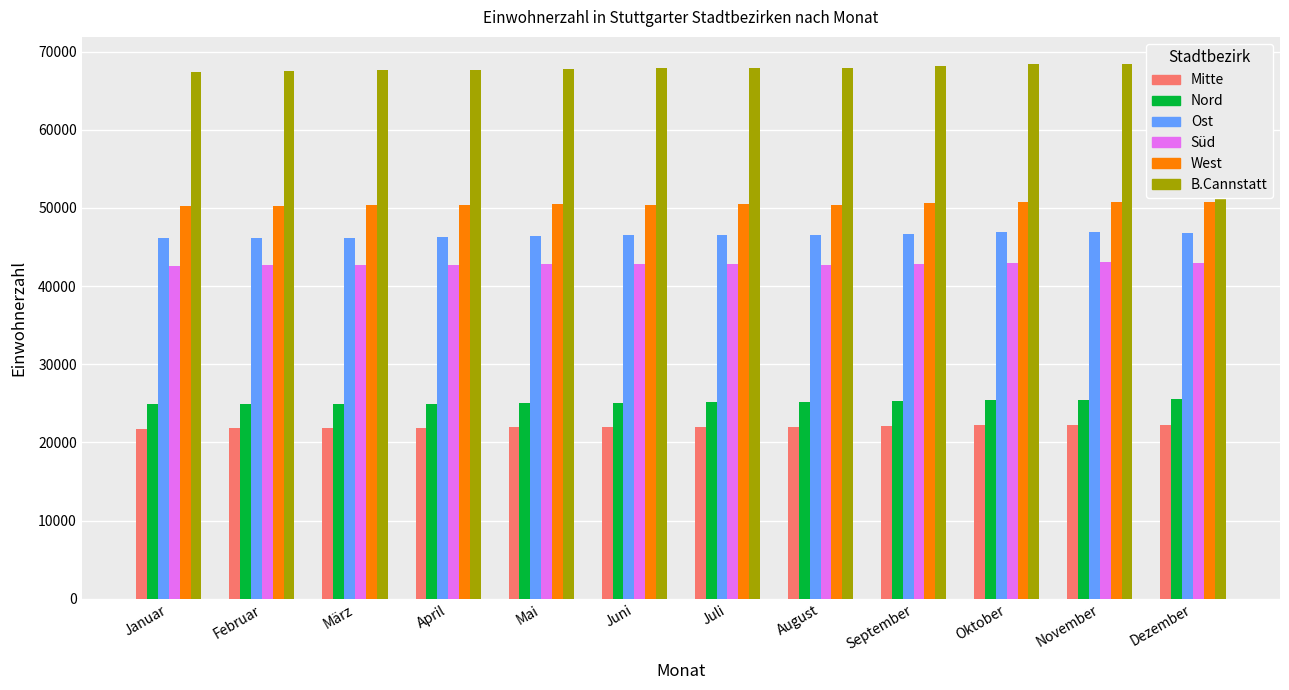

How many bars are there in each group?

6